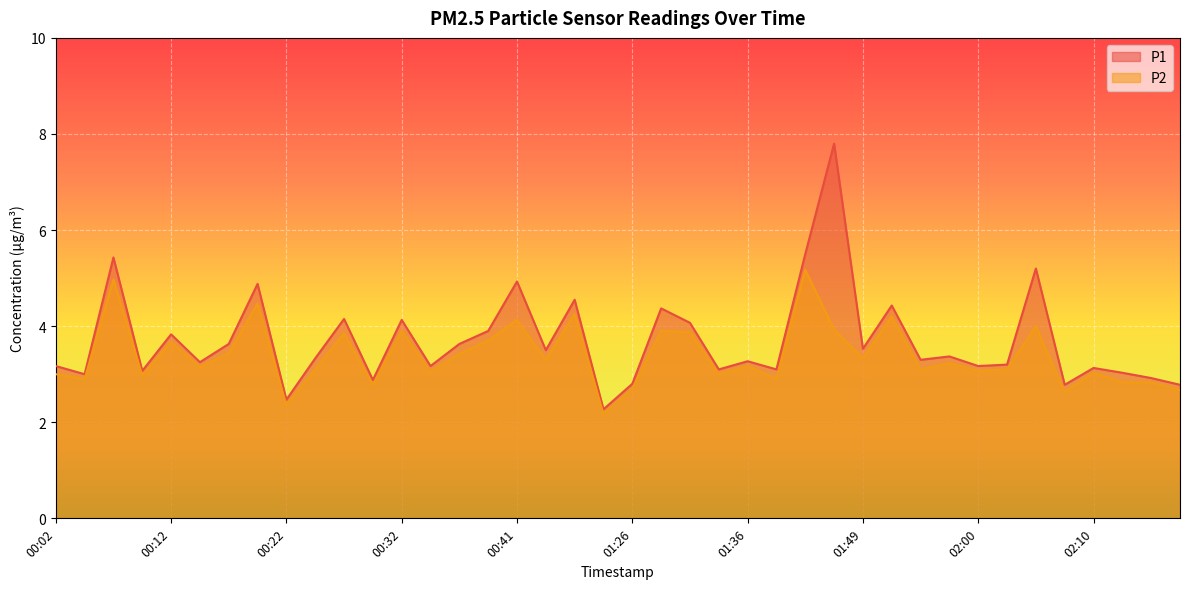

True or false: P1 and P2 intersect in this chart.

False